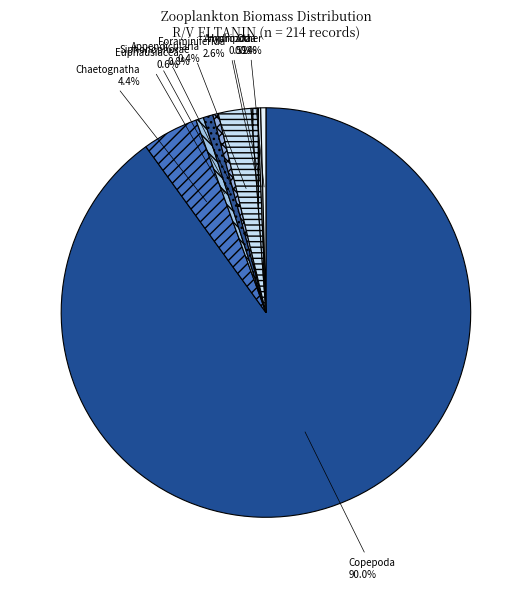

Which category has the biggest portion of the pie?

Copepoda